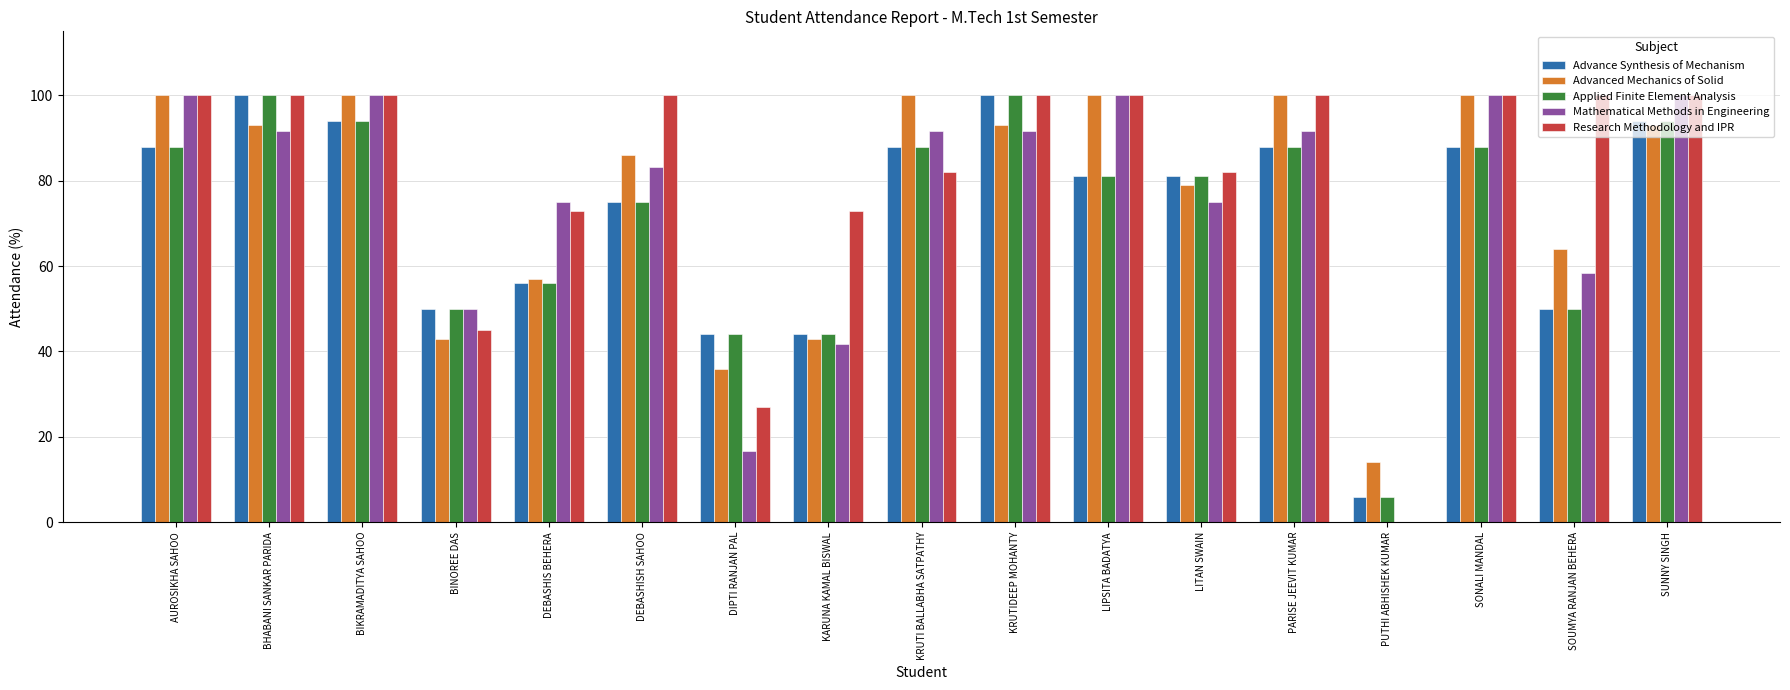

What is the sum of the Mathematical Methods in Engineering values at DEBASHISH SAHOO and KRUTIDEEP MOHANTY?

175.0